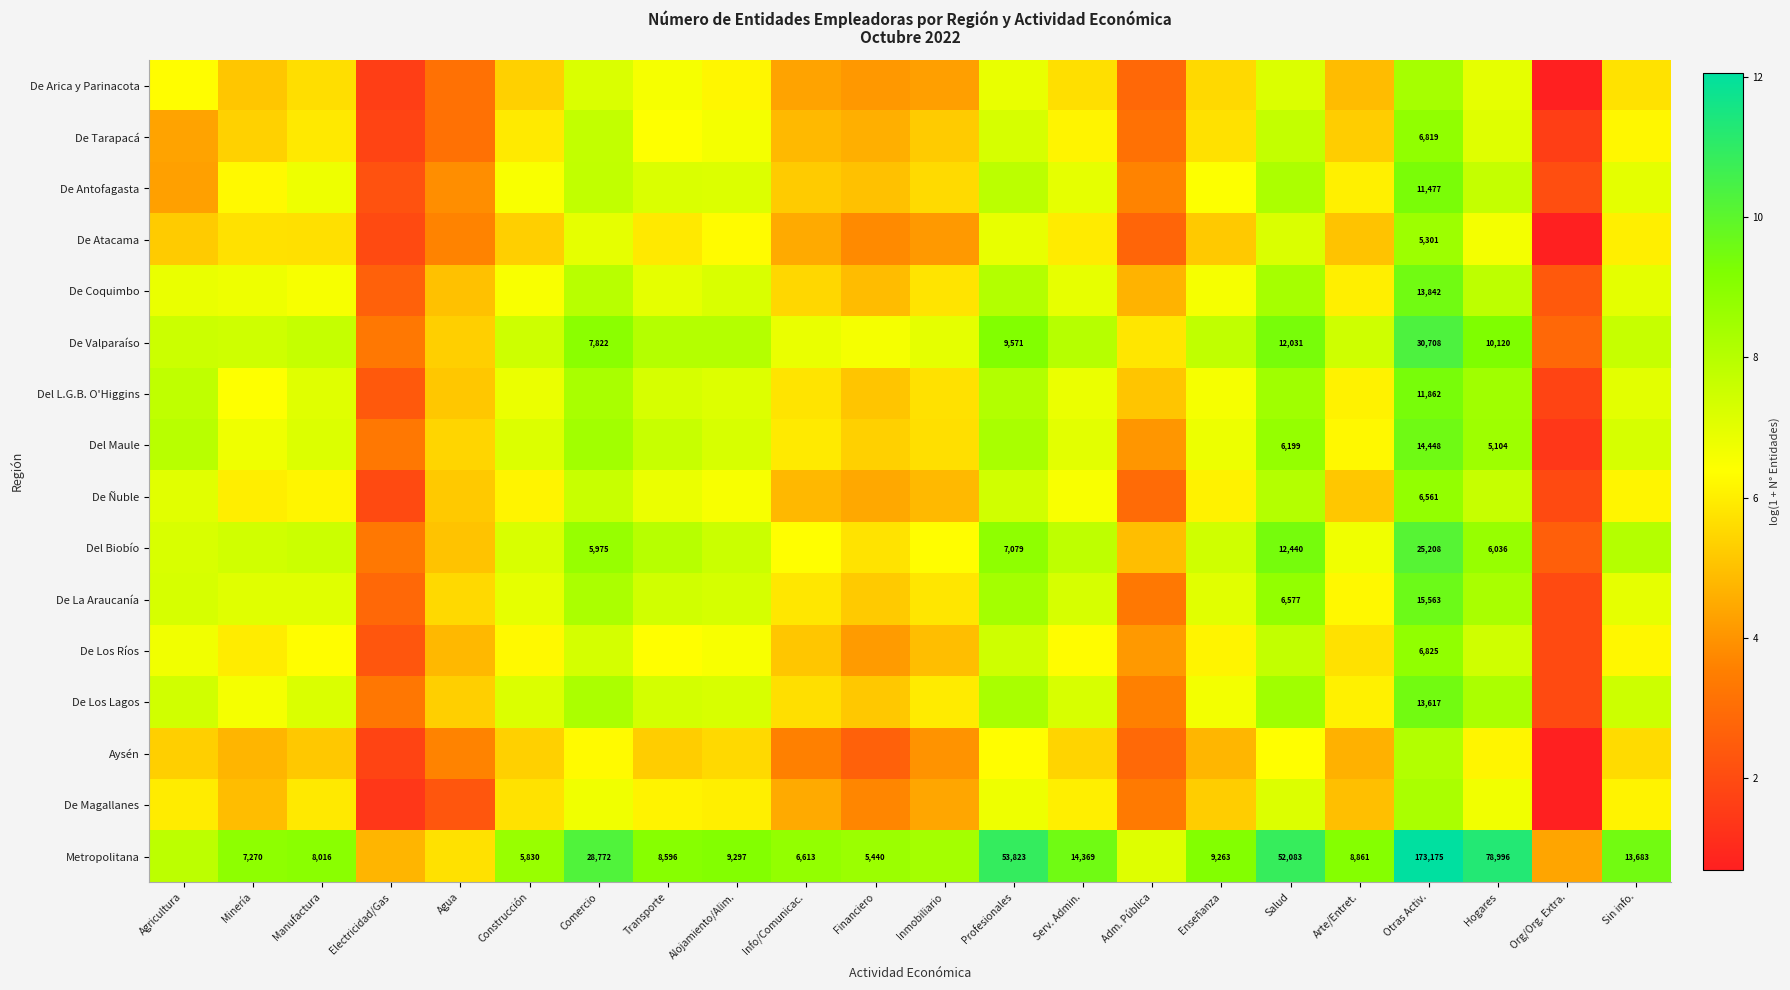

List the series in order of their peak value, lowest first.

Aysén, De Magallanes, De Arica y Parinacota, De Atacama, De Ñuble, De Tarapacá, De Los Ríos, De Antofagasta, Del L.G.B. O'Higgins, De Los Lagos, De Coquimbo, Del Maule, De La Araucanía, Del Biobío, De Valparaíso, Metropolitana